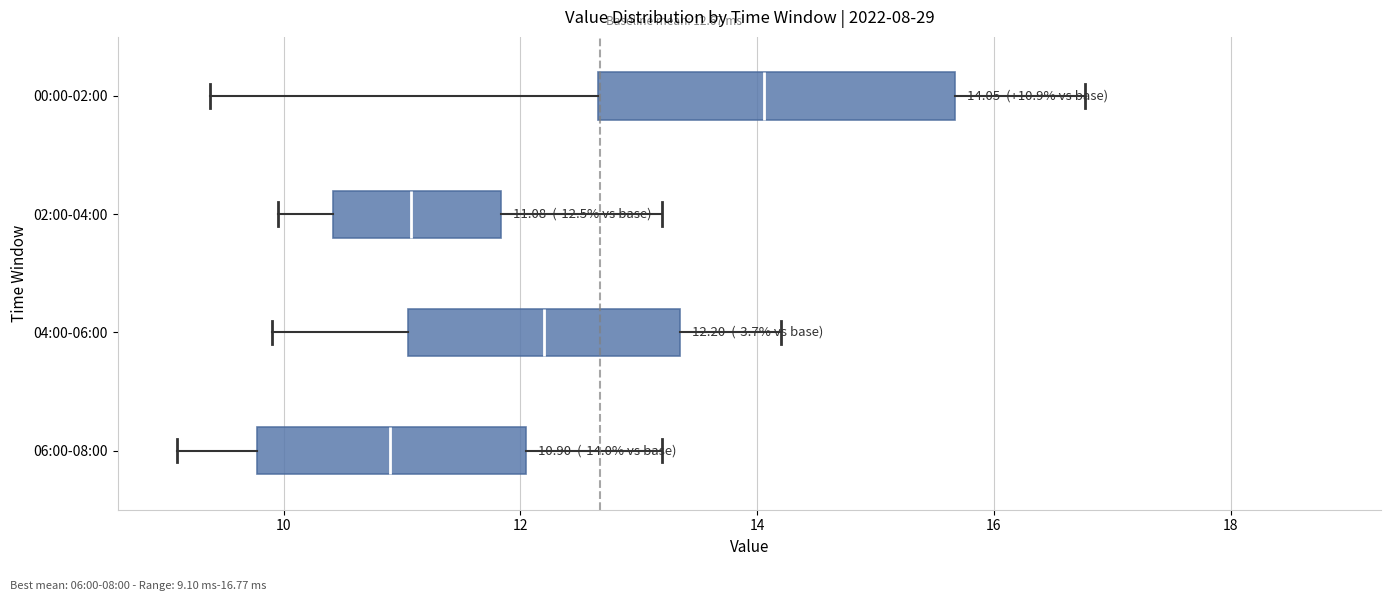

Which box is the widest, from its left edge to its right edge?

00:00-02:00